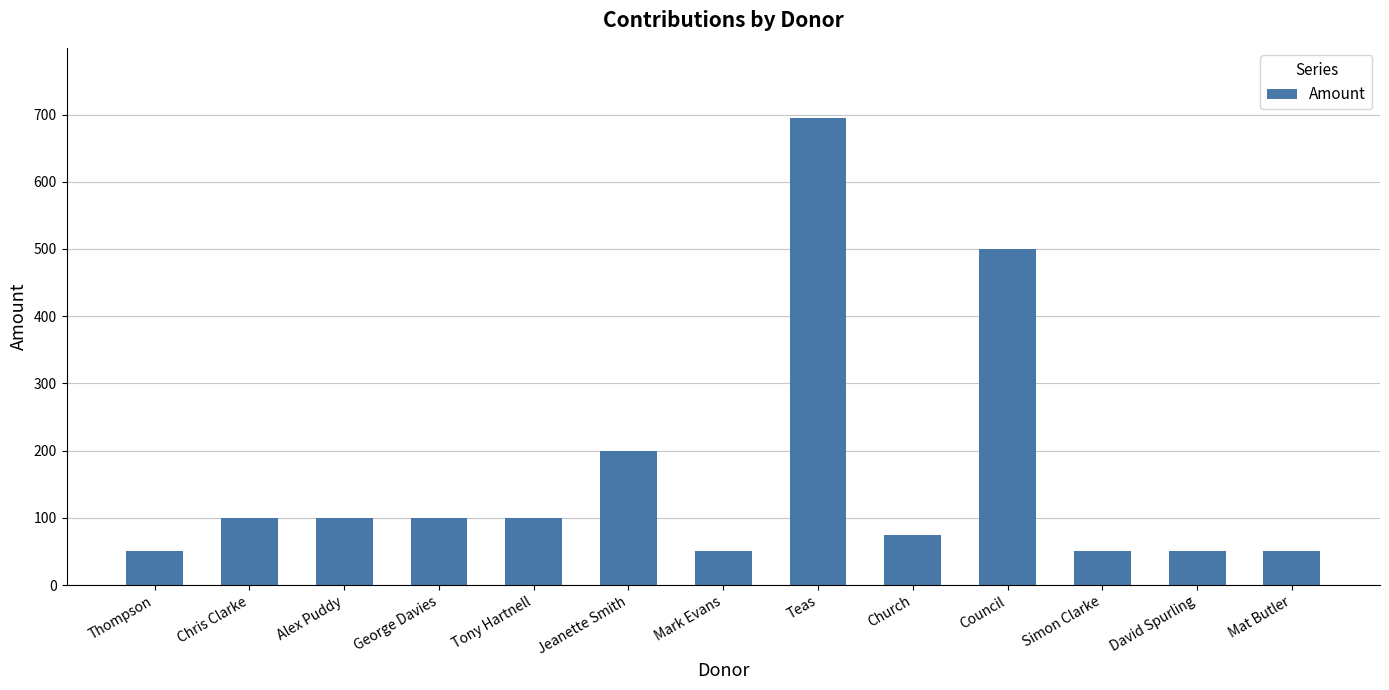

How many distinct data groups are displayed?

1